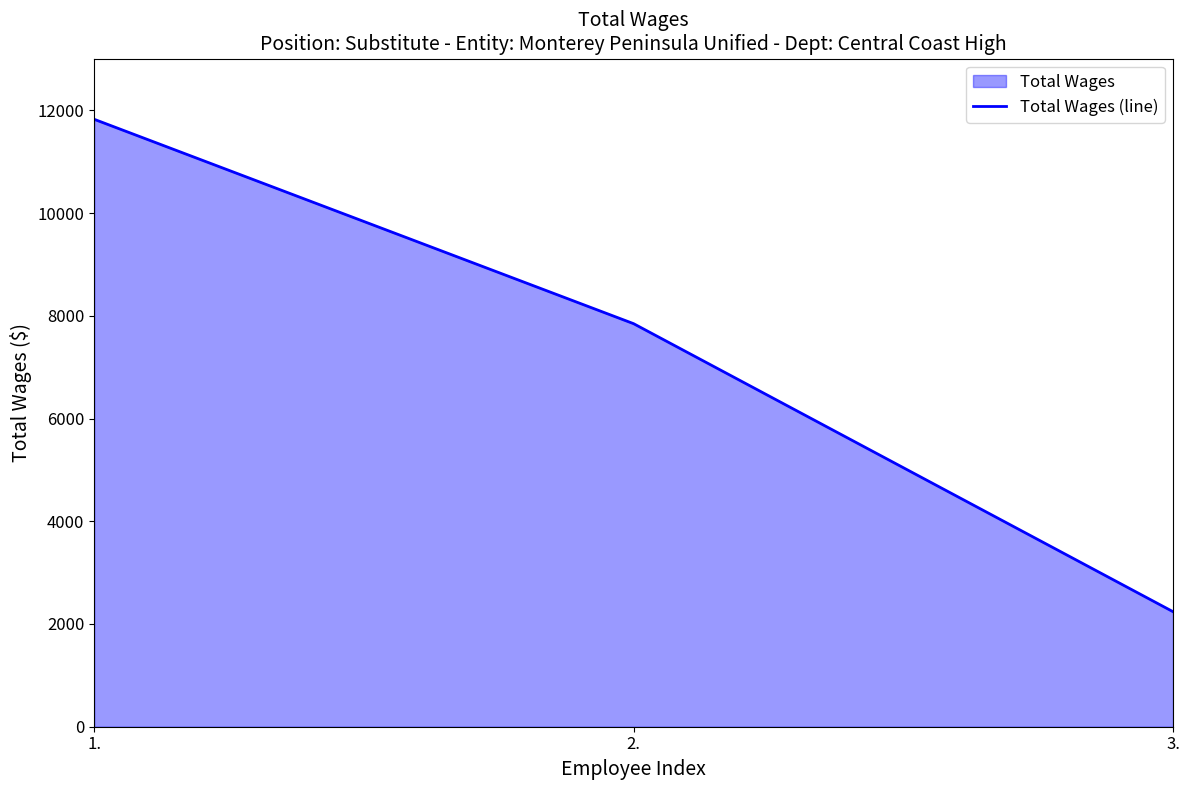

Reading left to right, transcribe all the data shown in this chart.

1.=11826	2.=7847	3.=2240